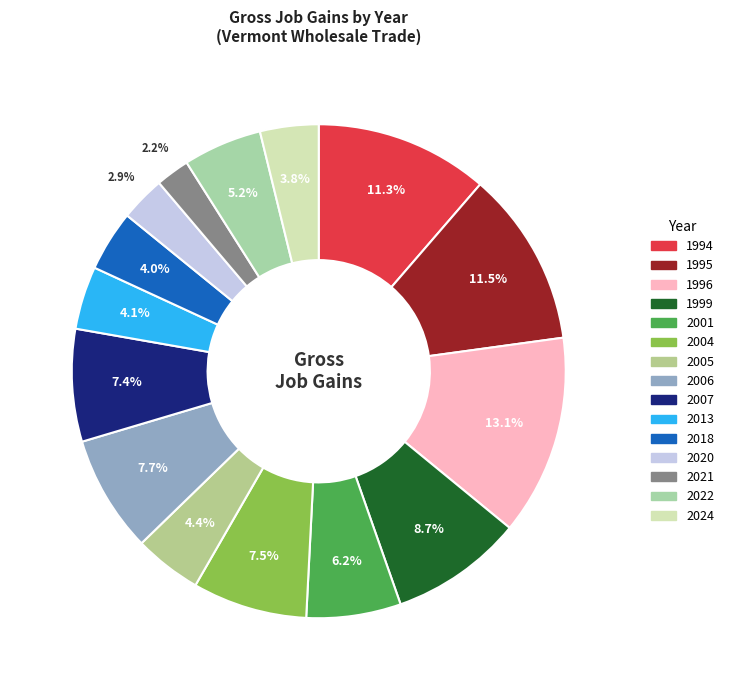

The 2006 slice represents 16% of the pie. True or false?

False